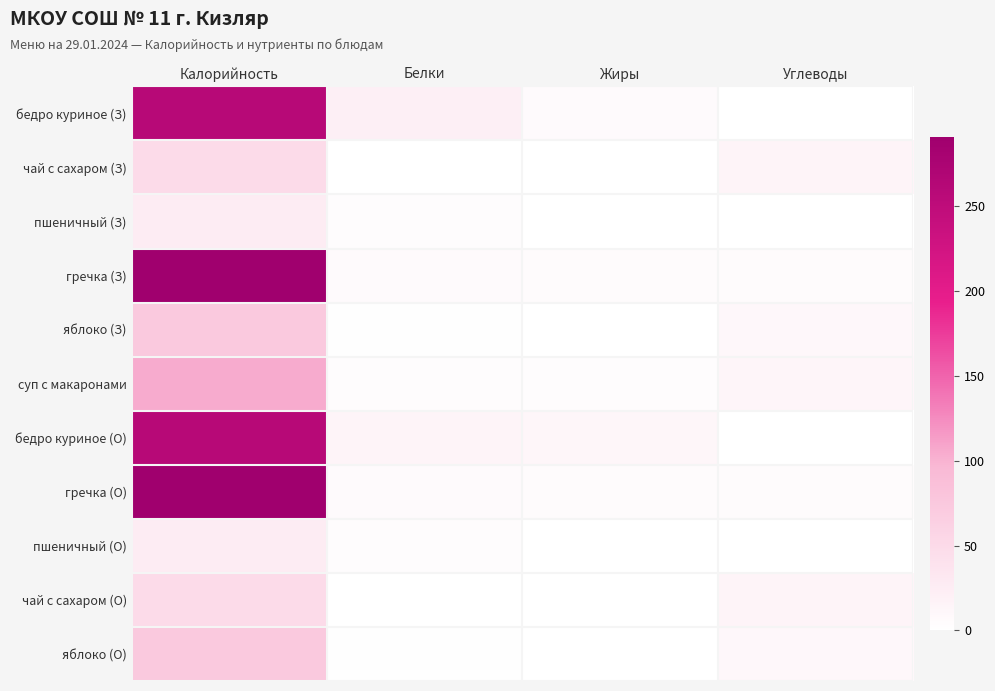

How many categories are shown in the chart?

4